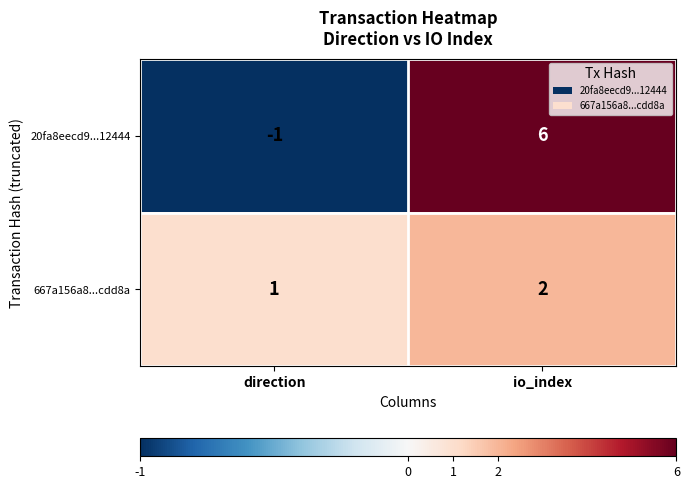

What is the greatest value displayed?

6